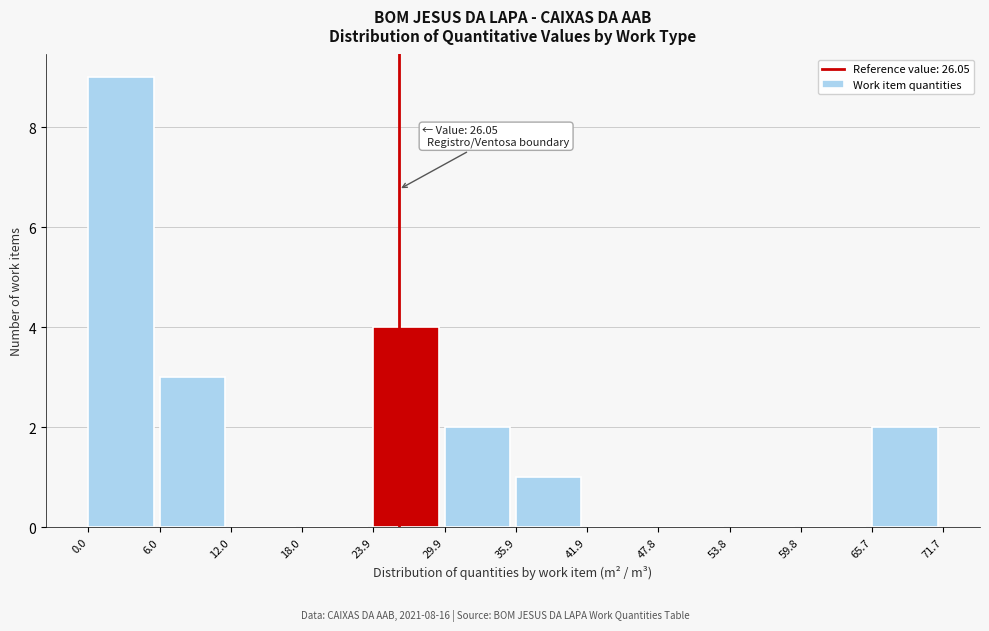

Over which range of the x-axis is the bar tallest?

0.0 to 6.0